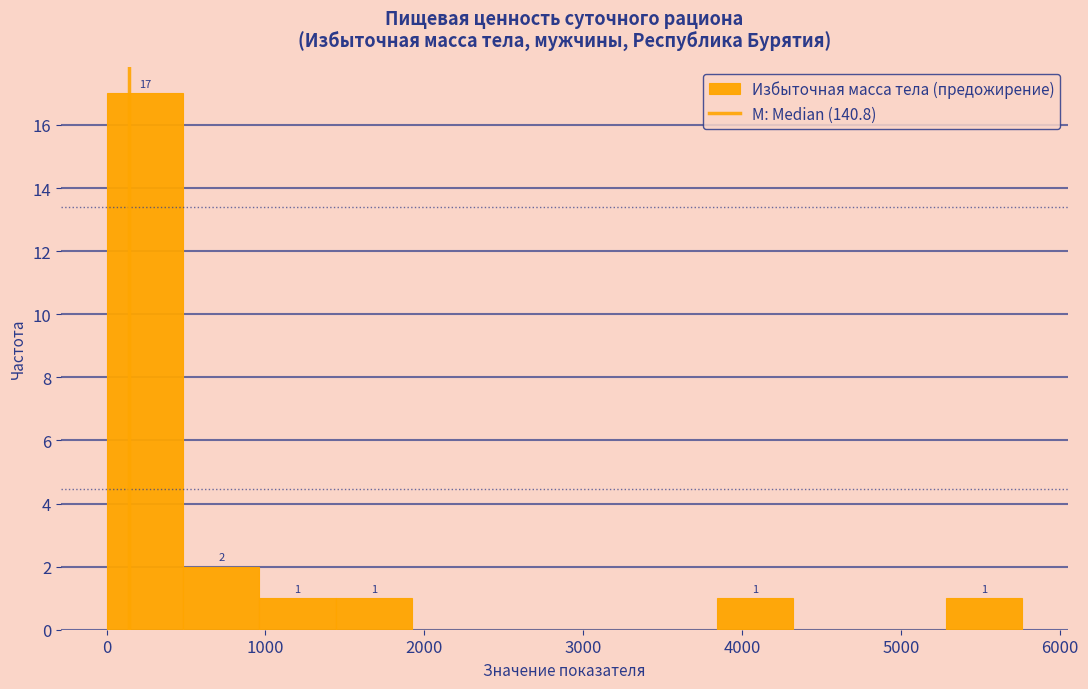

Which range on the x-axis has the tallest bar?

0 to 500